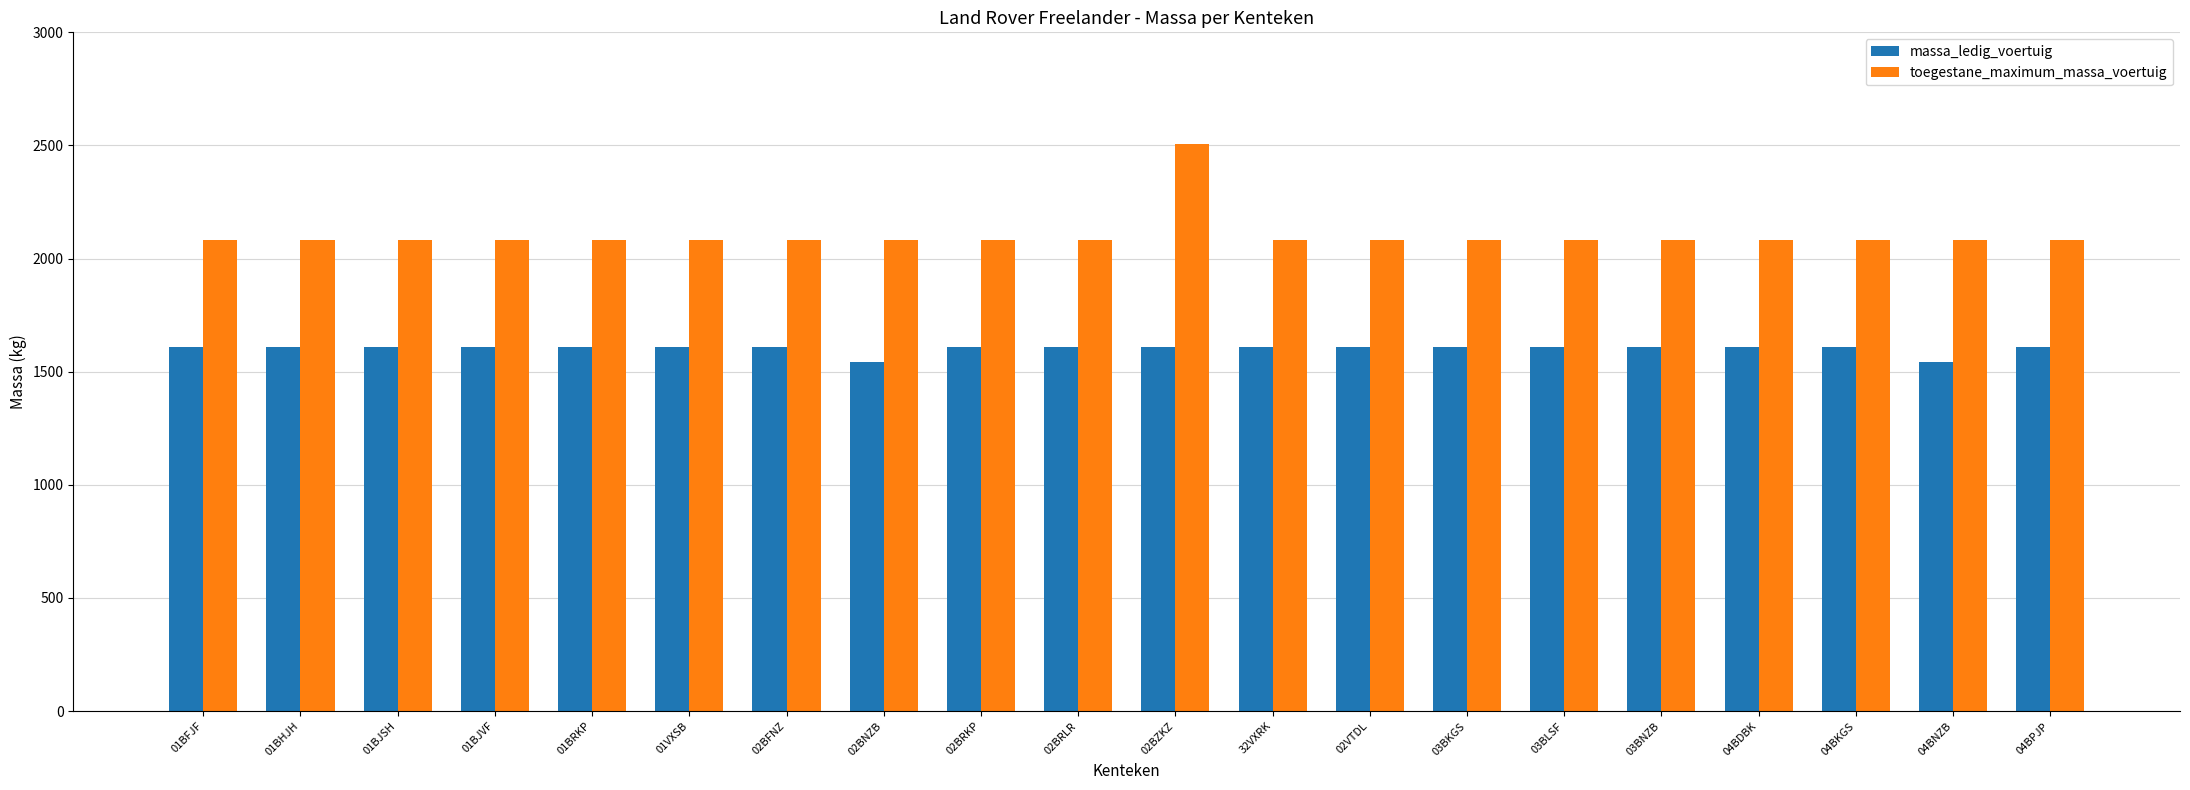

Is the value of massa_ledig_voertuig at 01BFJF greater than the value of toegestane_maximum_massa_voertuig at 01BFJF?

No